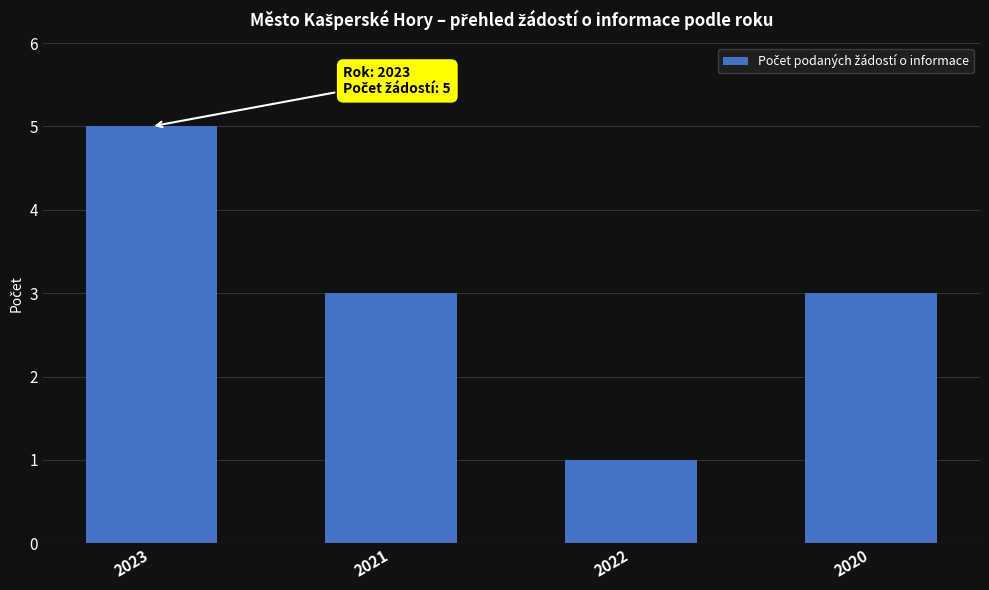

At which label does the data first exceed 3?

2023